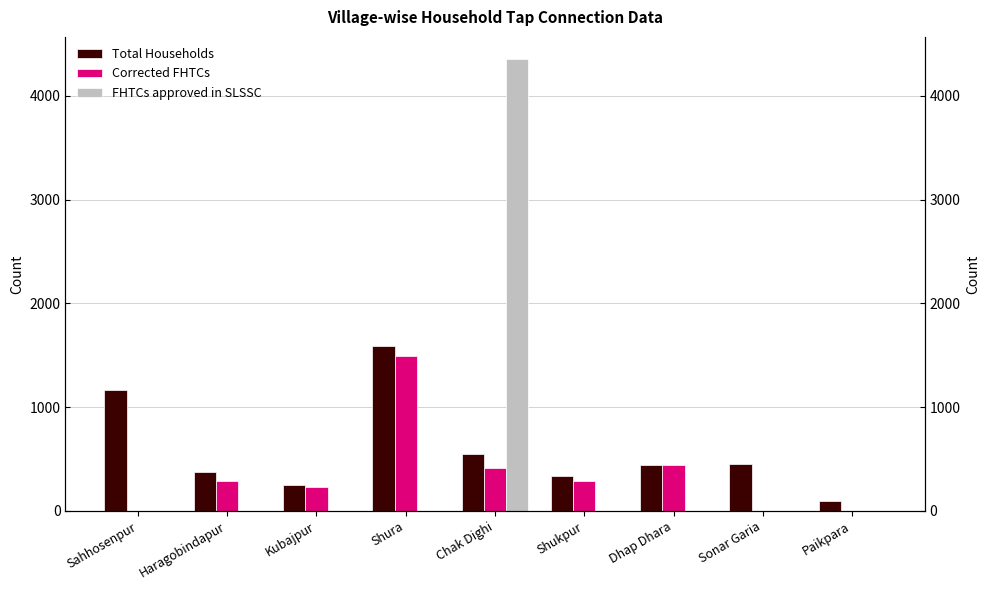

Reading left to right, what are all the values shown in this chart?

Total Households: 1162	375	248	1587	552	337	447	455	99
Corrected FHTCs: 1	290	232	1490	417	285	442	1	1
FHTCs approved in SLSSC: 0	0	0	0	4349	0	0	0	0